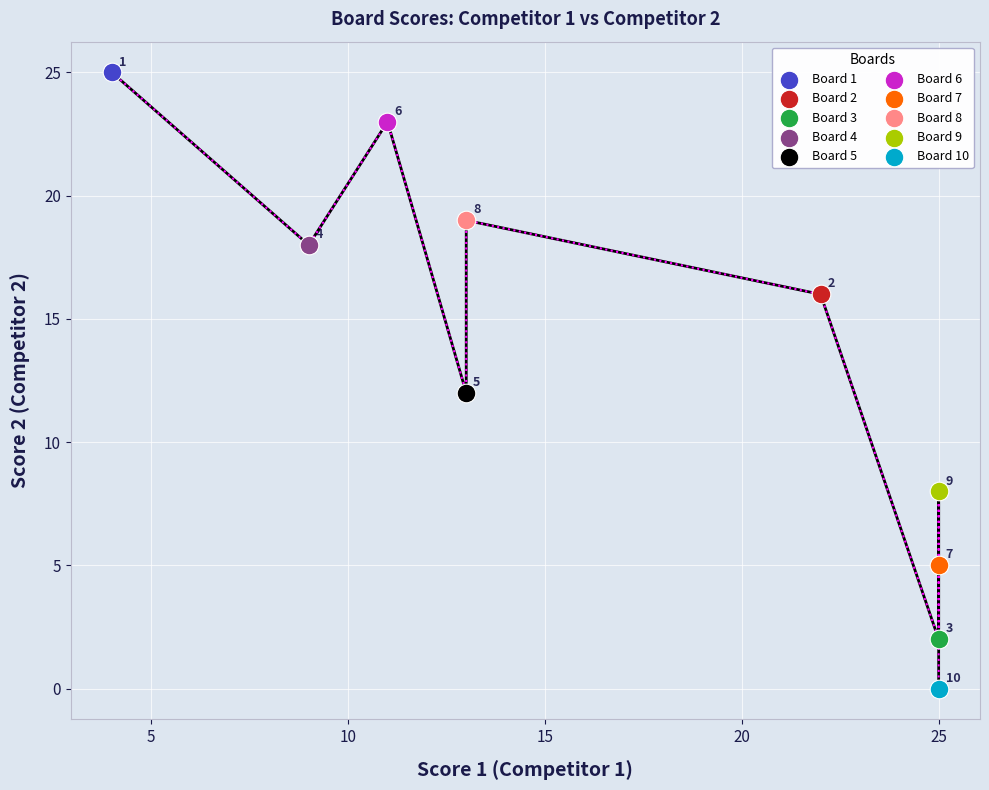

What are all the series names shown in the legend?

Board 1, Board 2, Board 3, Board 4, Board 5, Board 6, Board 7, Board 8, Board 9, Board 10